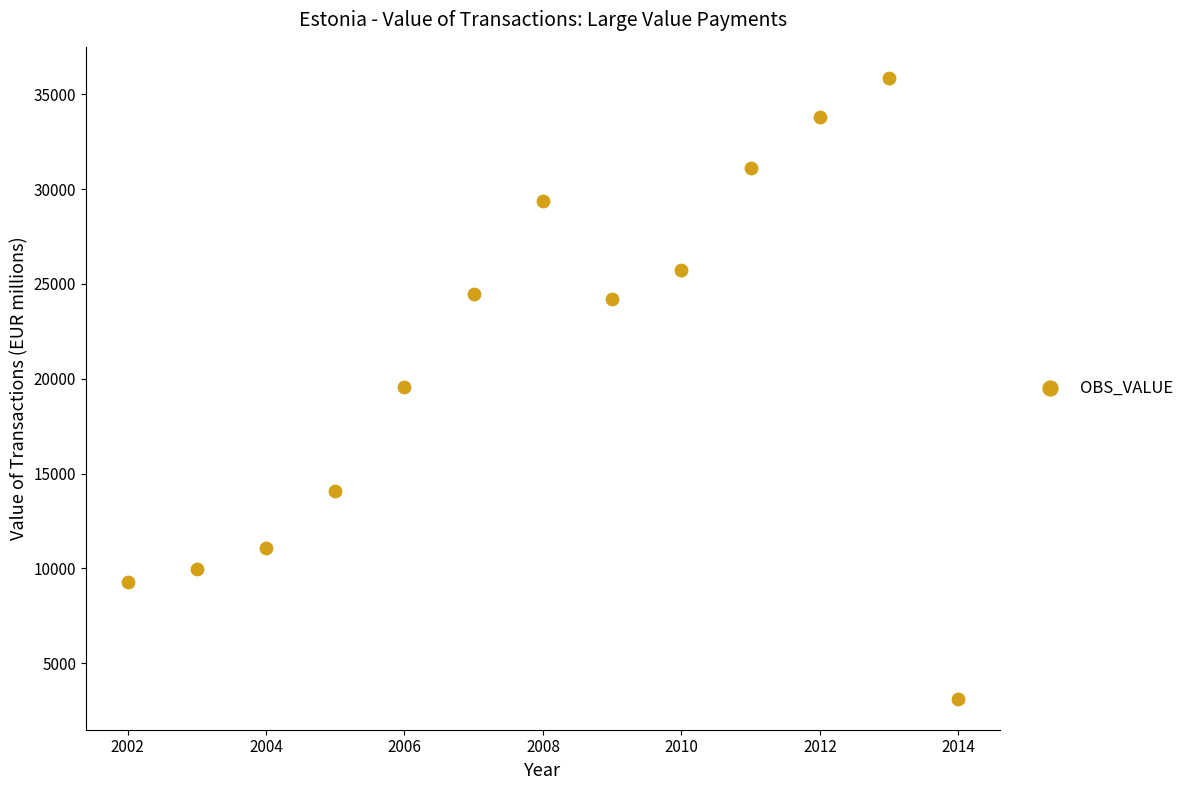

List the coordinates of all points as (X, Y) pairs, reading left to right.

(2002.0, 9295.2)  (2003.0, 9948.8)  (2004.0, 11065.5)  (2005.0, 14107.1)  (2006.0, 19572.2)  (2007.0, 24446.0)  (2008.0, 29390.2)  (2009.0, 24228.5)  (2010.0, 25723.7)  (2011.0, 31091.7)  (2012.0, 33806.7)  (2013.0, 35858.7)  (2014.0, 3137.5)